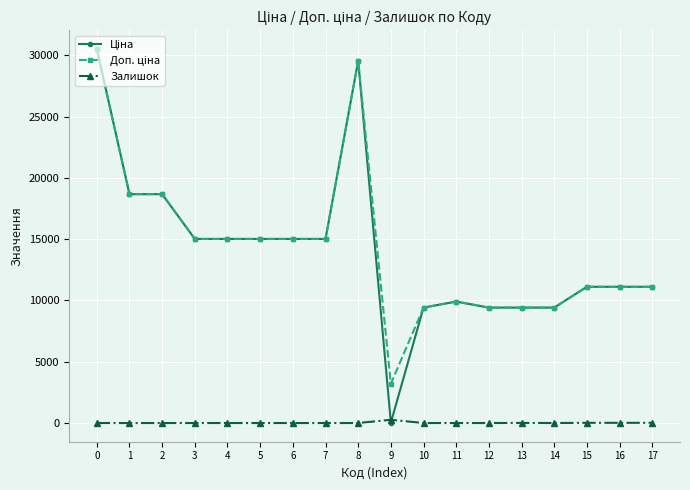

What is the spread (max minus min) of values at 12?

9416.9